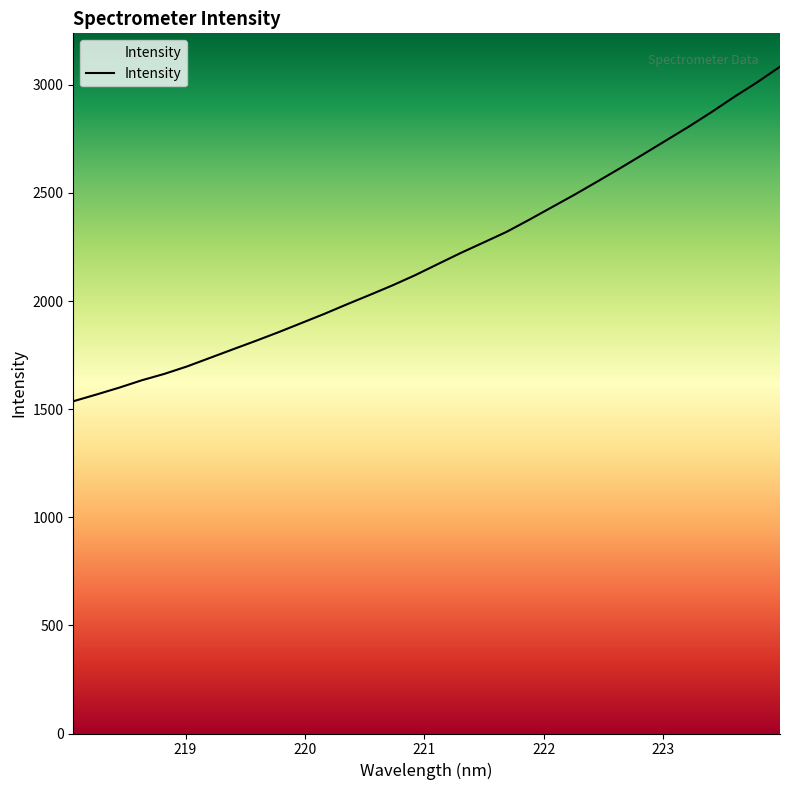

What position from the left is 220.5444?

14